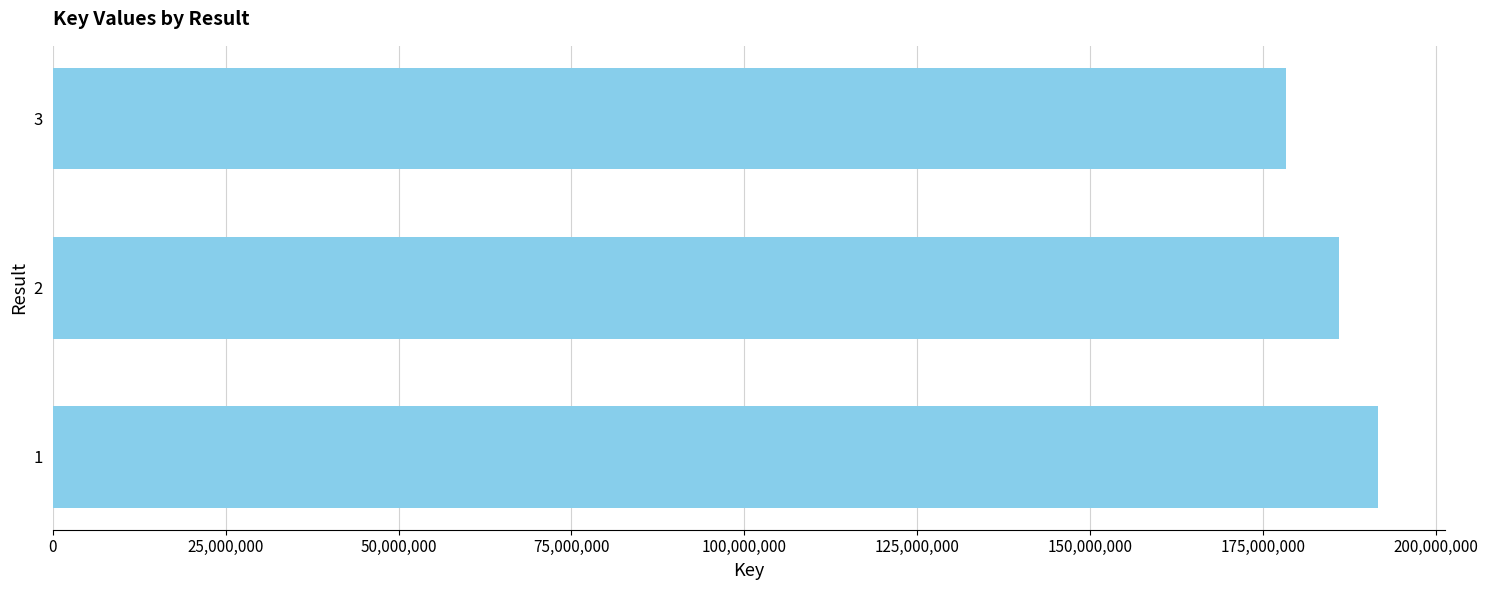

Count the number of data series in this chart.

1